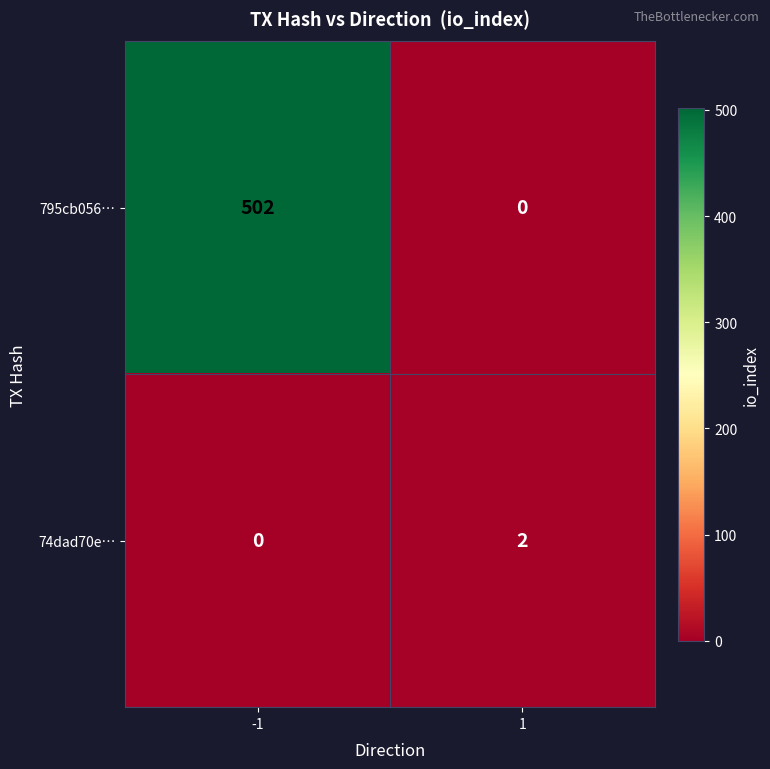

What is the average value of the 795cb056… series?

251